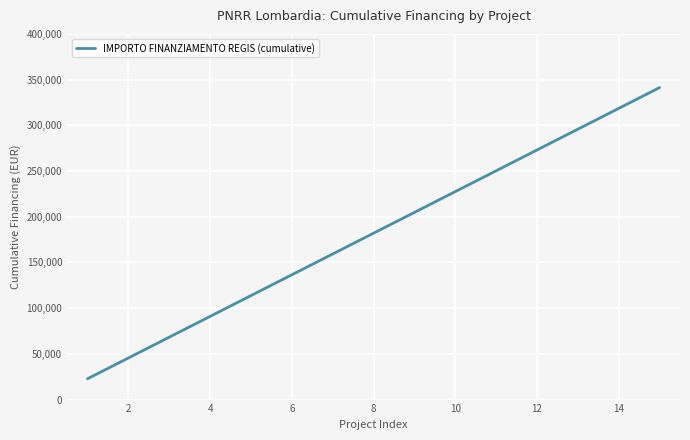

Reading right to left, transcribe all the data shown in this chart.

341250	318500	295750	273000	250250	227500	204750	182000	159250	136500	113750	91000	68250	45500	22750